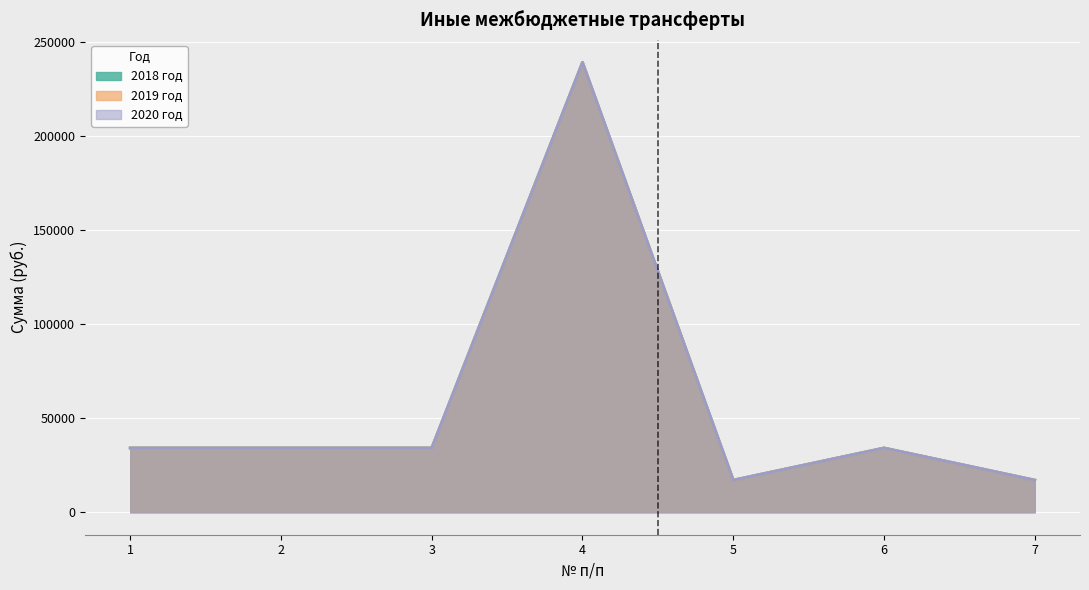

Rank the categories by 2018 год value from highest to lowest.

4, 1, 2, 3, 6, 5, 7